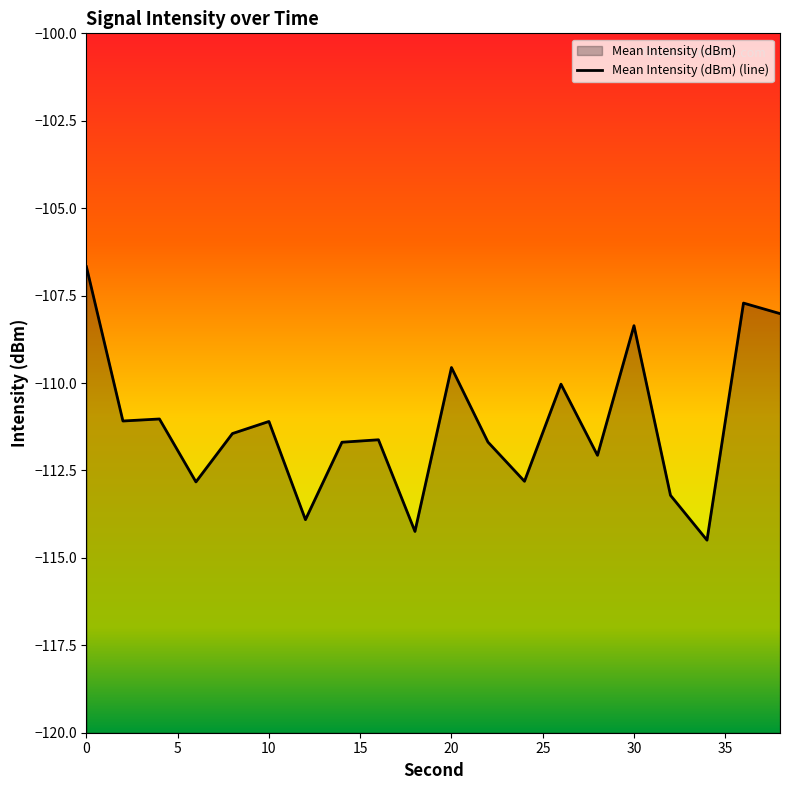

List the labels in order of value, largest first.

0, 36, 38, 30, 20, 26, 4, 2, 10, 8, 16, 22, 14, 28, 24, 6, 32, 12, 18, 34